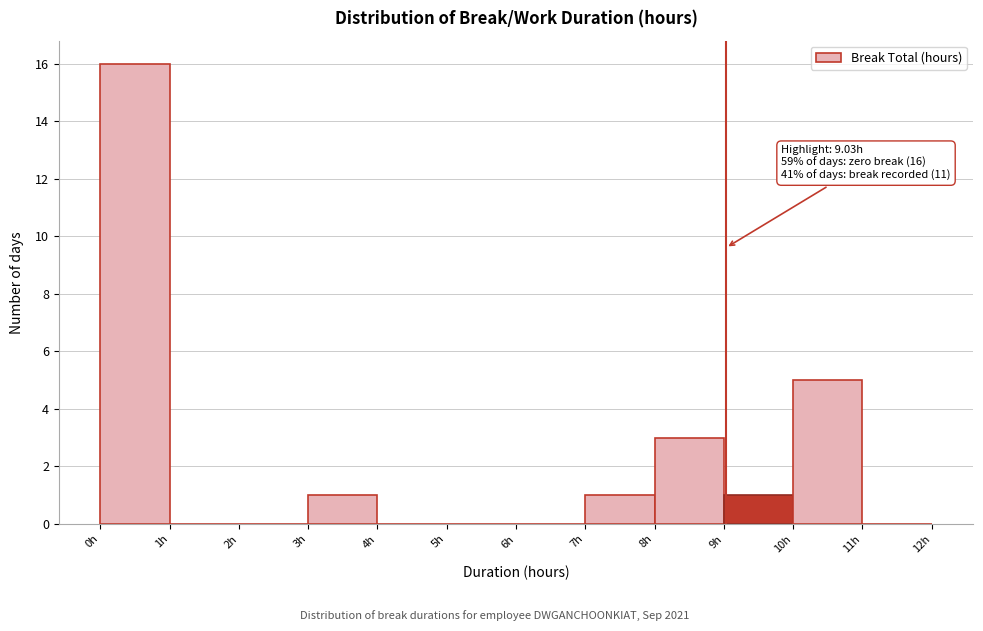

Over which range of the x-axis is the bar tallest?

0 to 1